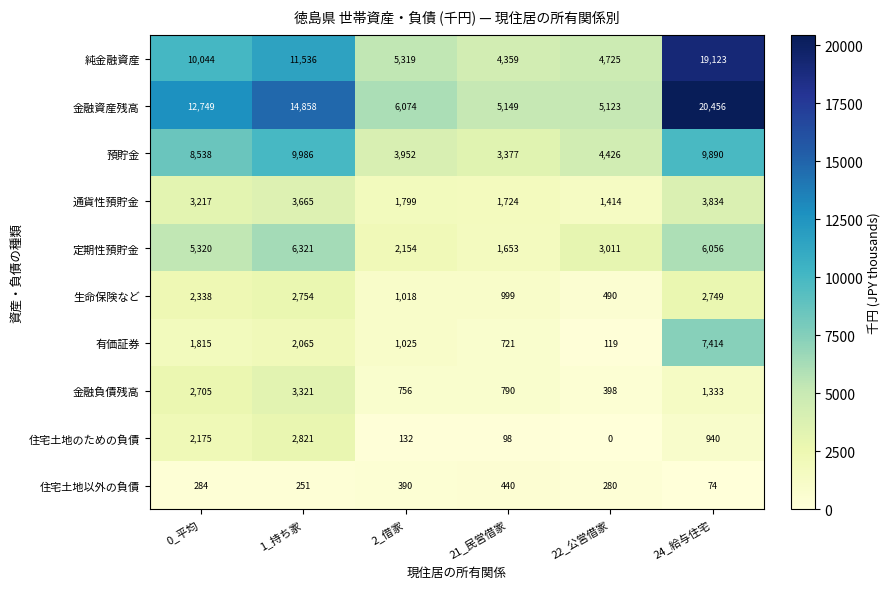

The value of 預貯金 at 22_公営借家 is 4426. True or false?

True